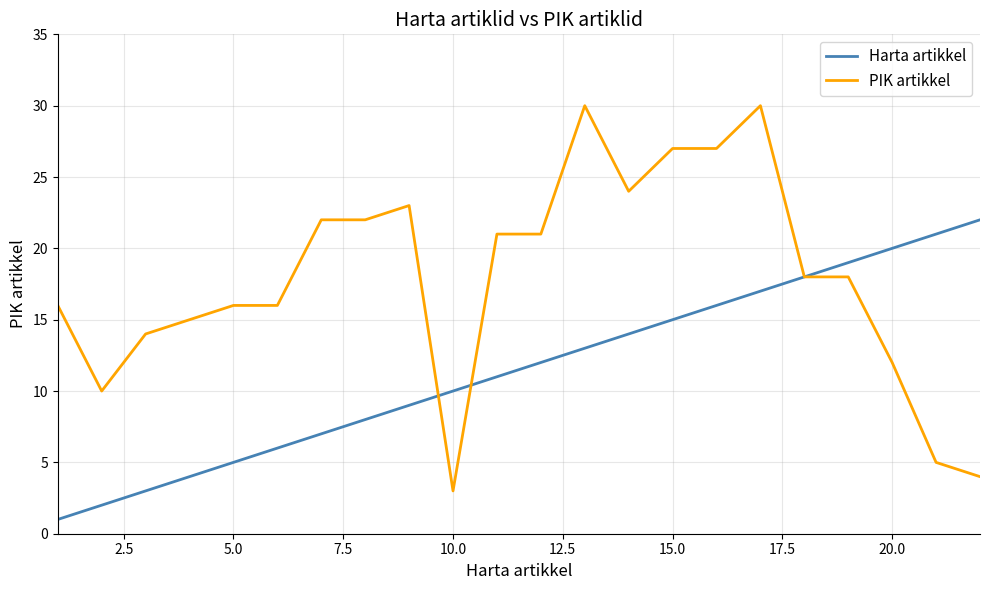

Which series has the largest total across all categories?

PIK artikkel